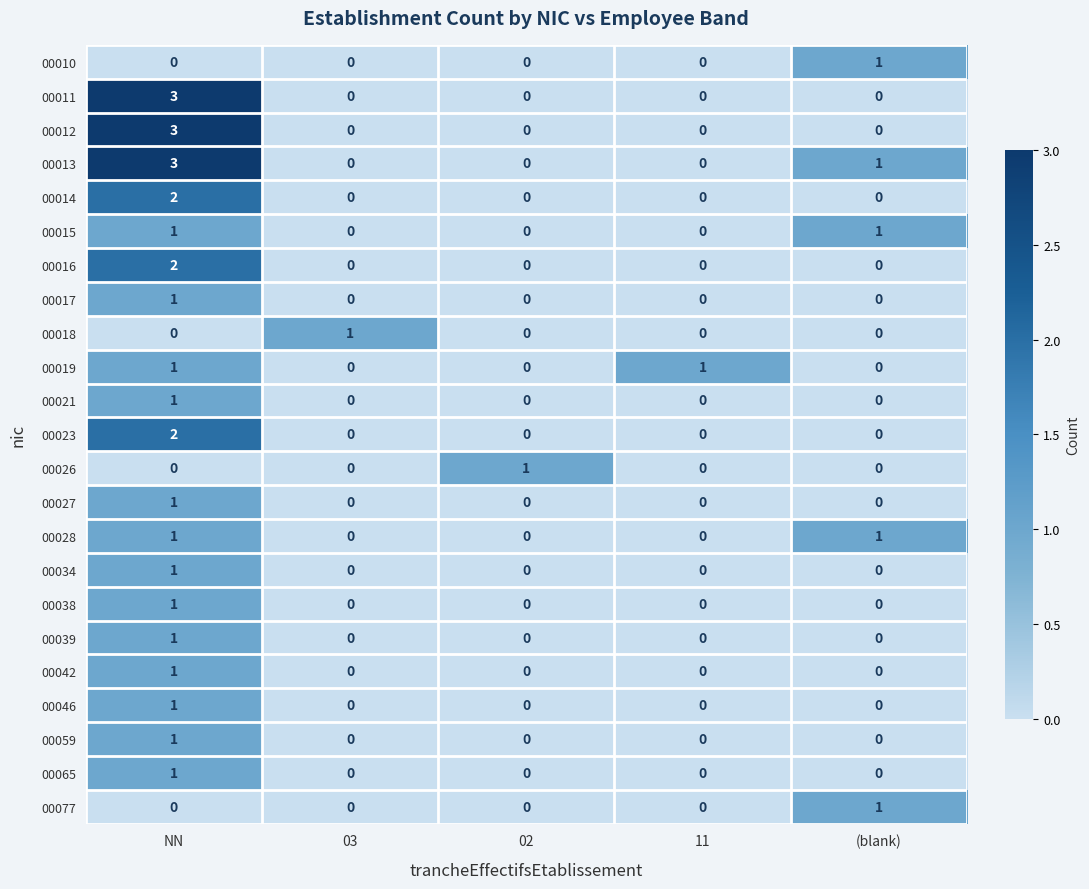

At which category does the chart reach its peak across all series?

NN